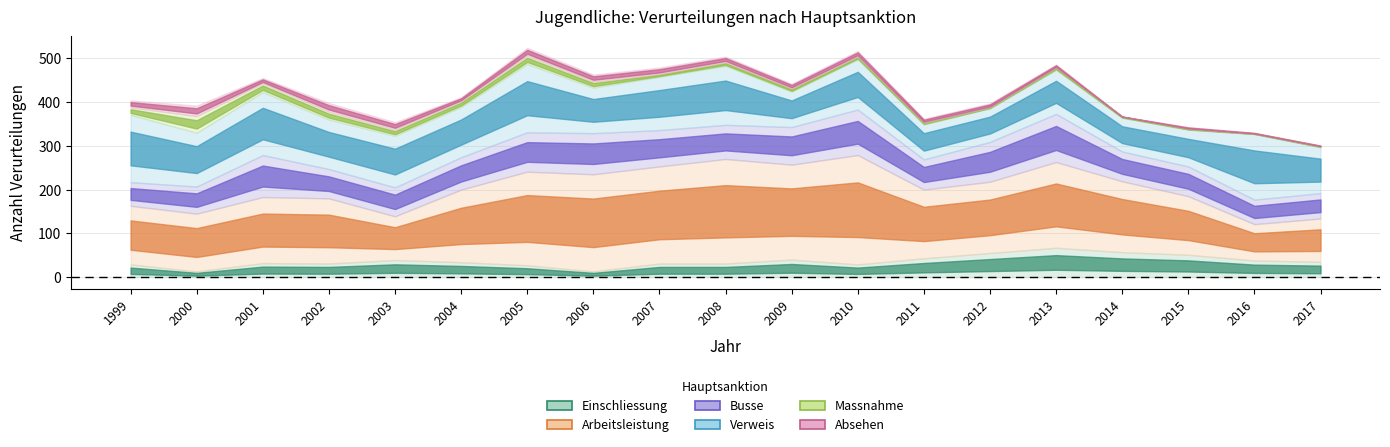

Reading left to right, extract all data points from this chart.

Einschliessung: 1999=29	2000=13	2001=32	2002=31	2003=39	2004=34	2005=27	2006=13	2007=31	2008=31	2009=40	2010=29	2011=43	2012=55	2013=67	2014=57	2015=51	2016=38	2017=35
Arbeitsleistung: 1999=134	2000=132	2001=151	2002=149	2003=100	2004=166	2005=214	2006=222	2007=222	2008=239	2009=217	2010=250	2011=157	2012=163	2013=196	2014=162	2015=134	2016=83	2017=99
Busse: 1999=54	2000=62	2001=96	2002=67	2003=66	2004=74	2005=90	2006=94	2007=83	2008=78	2009=86	2010=104	2011=69	2012=91	2013=110	2014=68	2015=68	2016=56	2017=58
Verweis: 1999=154	2000=123	2001=144	2002=113	2003=118	2004=115	2005=156	2006=104	2007=122	2008=135	2009=81	2010=115	2011=80	2012=77	2013=101	2014=77	2015=84	2016=150	2017=105
Massnahme: 1999=17	2000=38	2001=20	2002=18	2003=14	2004=13	2005=19	2006=14	2007=6	2008=8	2009=7	2010=6	2011=4	2012=2	2013=5	2014=3	2015=2	2016=1	2017=2
Absehen: 1999=16	2000=24	2001=12	2002=20	2003=17	2004=9	2005=18	2006=16	2007=15	2008=13	2009=11	2010=13	2011=9	2012=9	2013=7	2014=0	2015=4	2016=2	2017=2